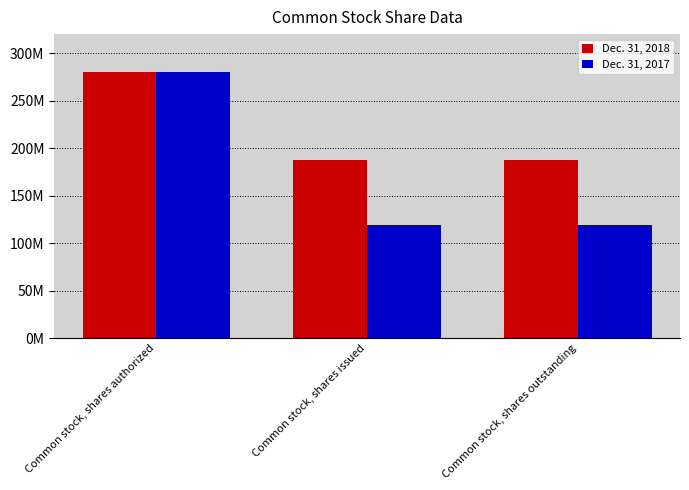

Which series has the largest total across all categories?

Dec. 31, 2018